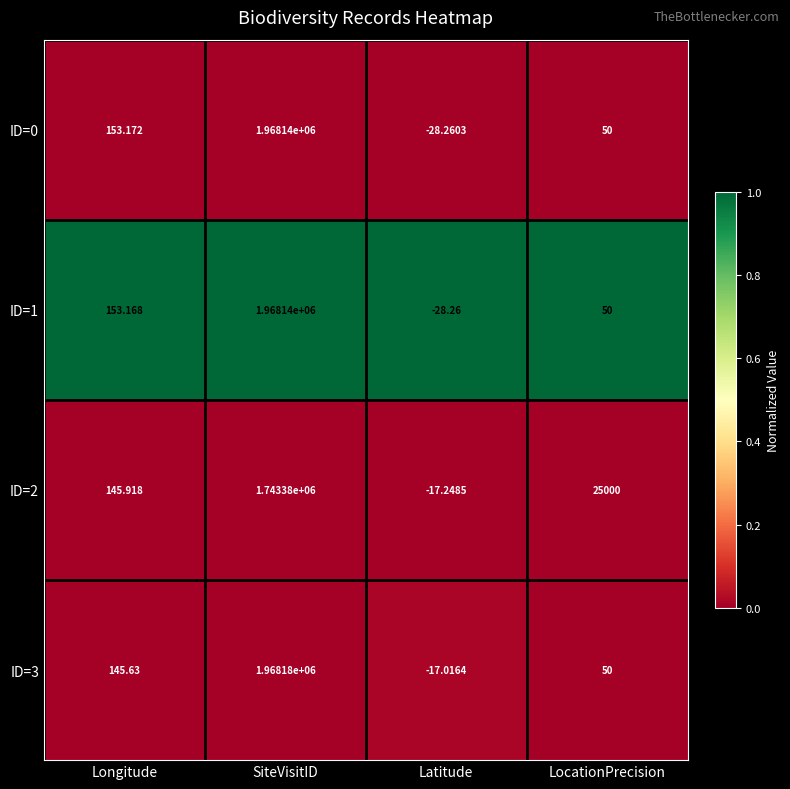

Which category has the lowest value across all series?

Latitude